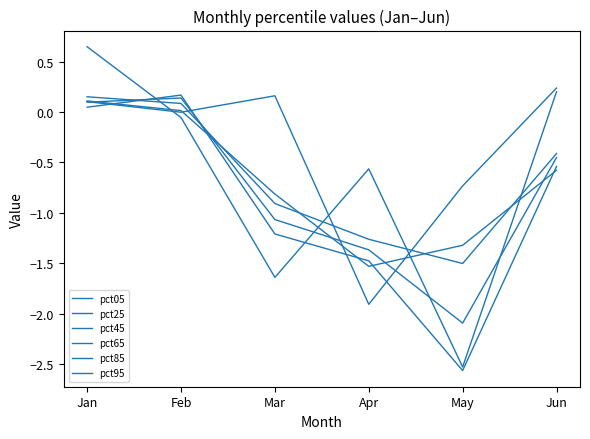

Is this an area chart (filled region under the line)?

No